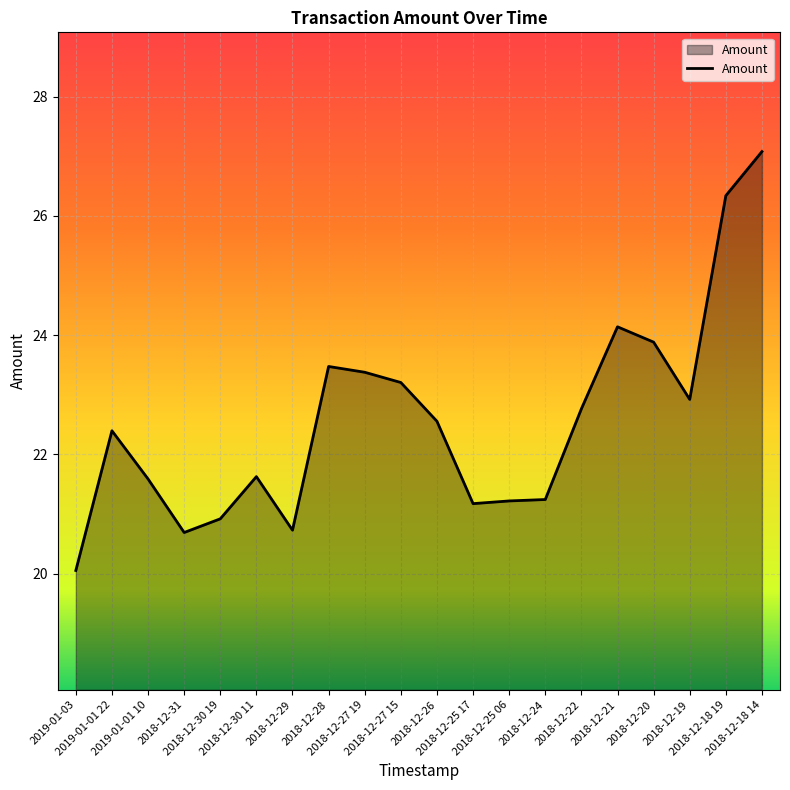

At which label is the value closest to 23?

2018-12-19